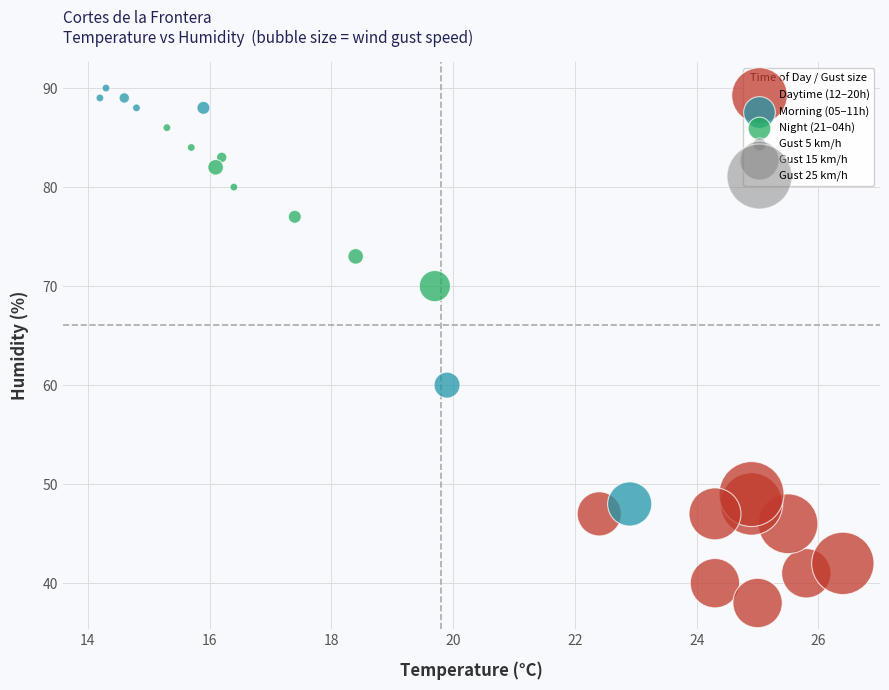

Which series has the largest Y range (max minus min)?

Morning (05–11h)